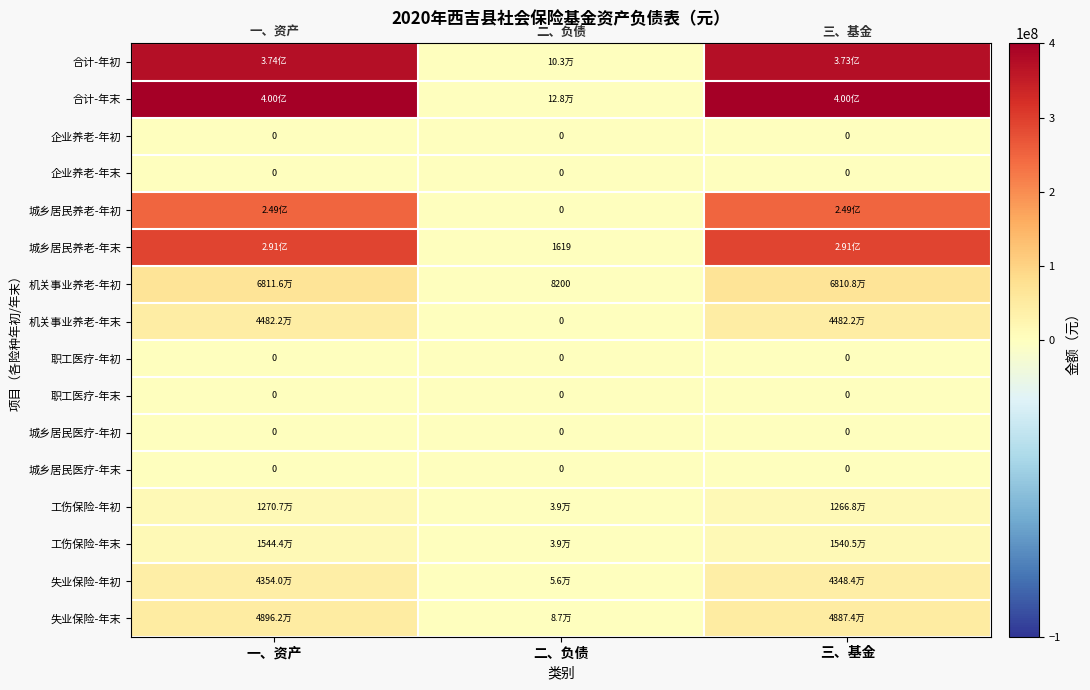

At which label does 机关事业养老-年末 reach its peak?

一、资产